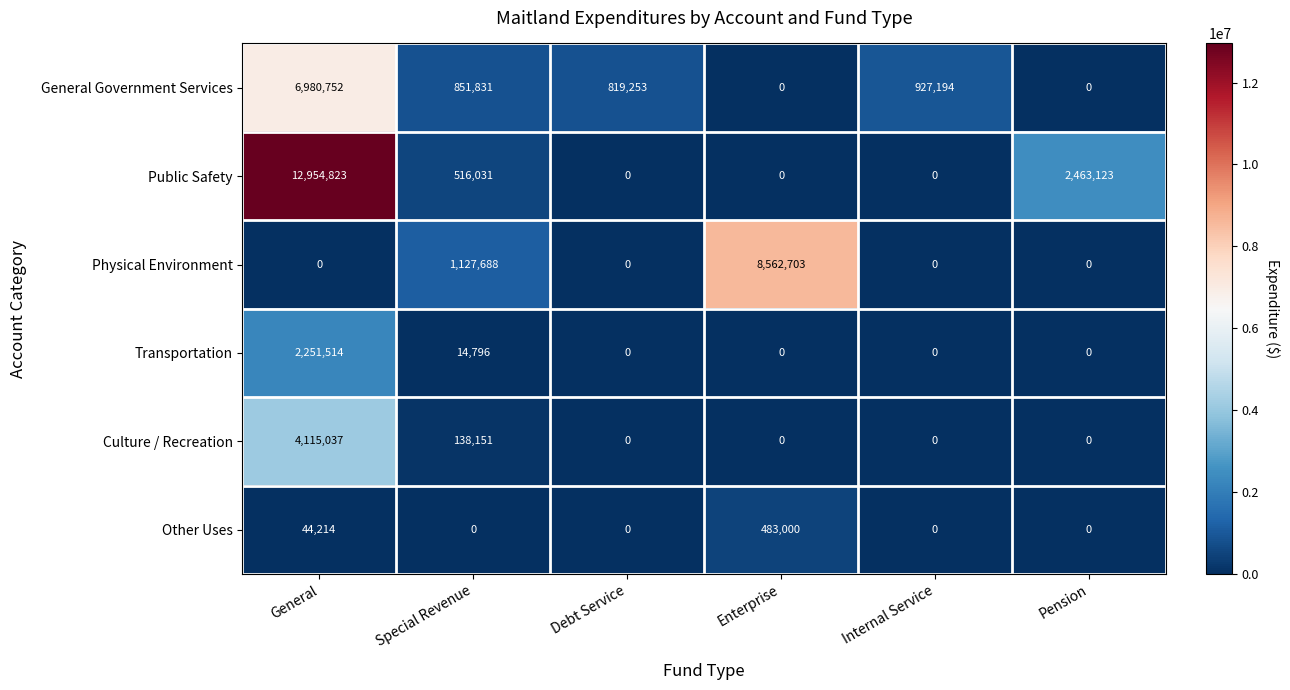

What is the approximate value of General Government Services at Special Revenue?

851831